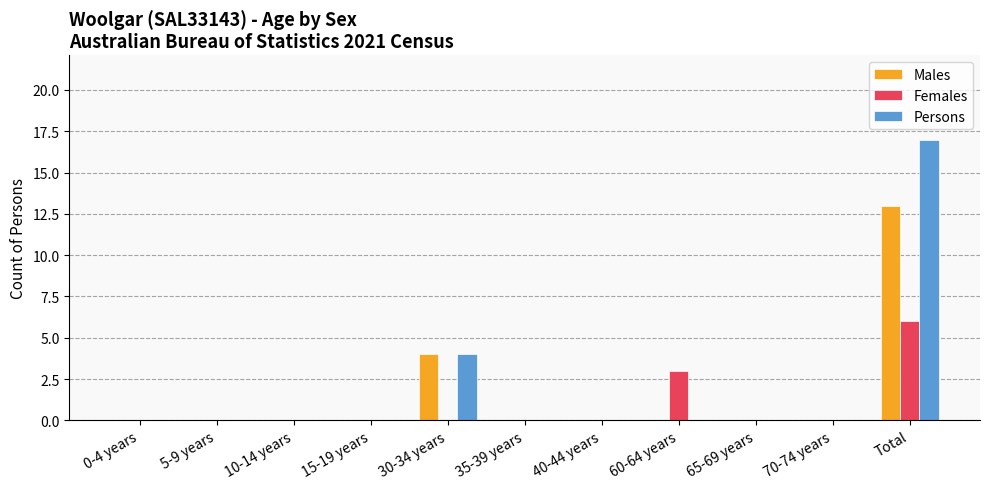

How many distinct data groups are displayed?

3